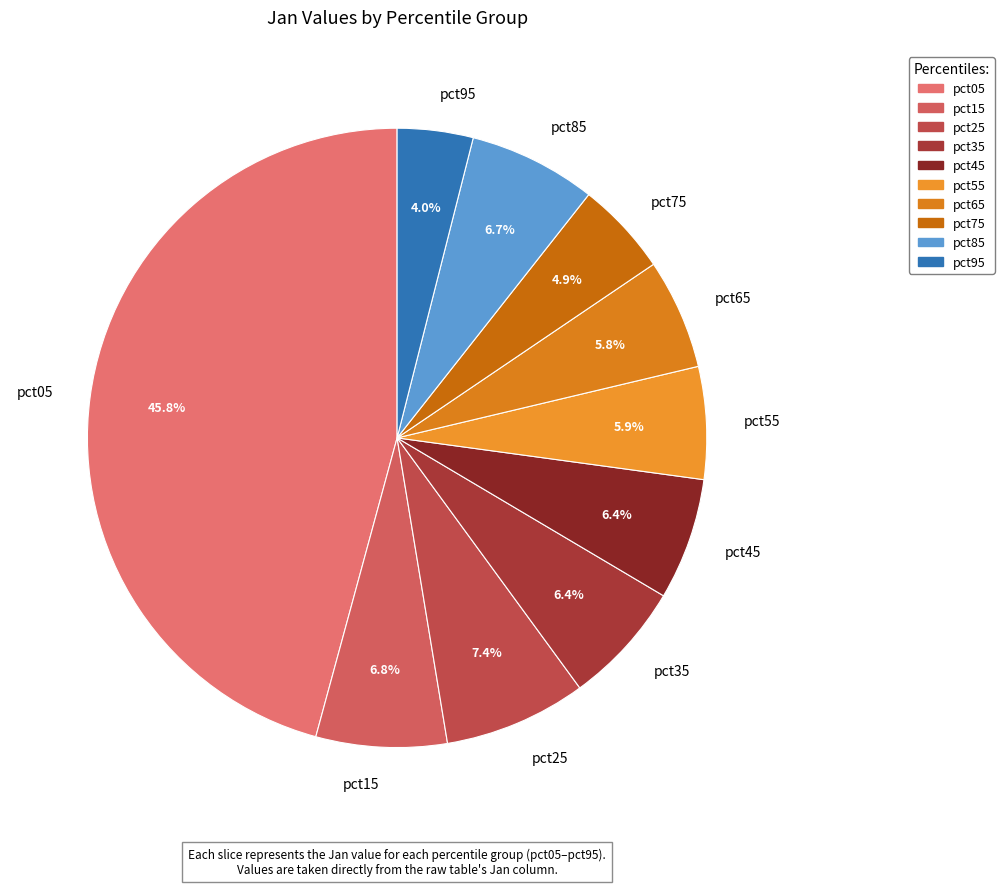

What percentage is the pct35 slice, to the nearest percent?

6%